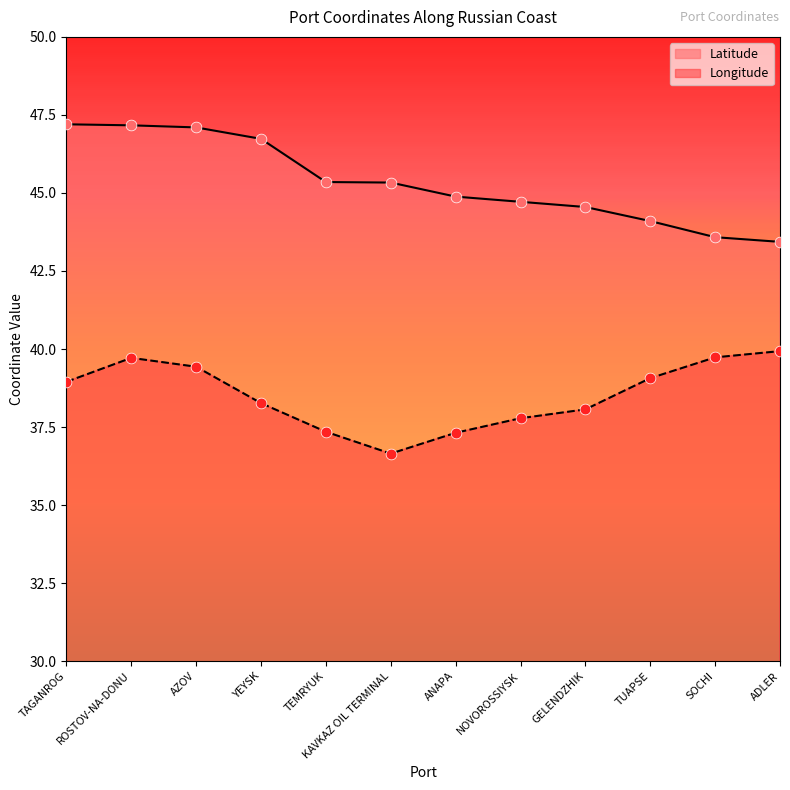

What is the total value across all series at NOVOROSSIYSK?

82.5